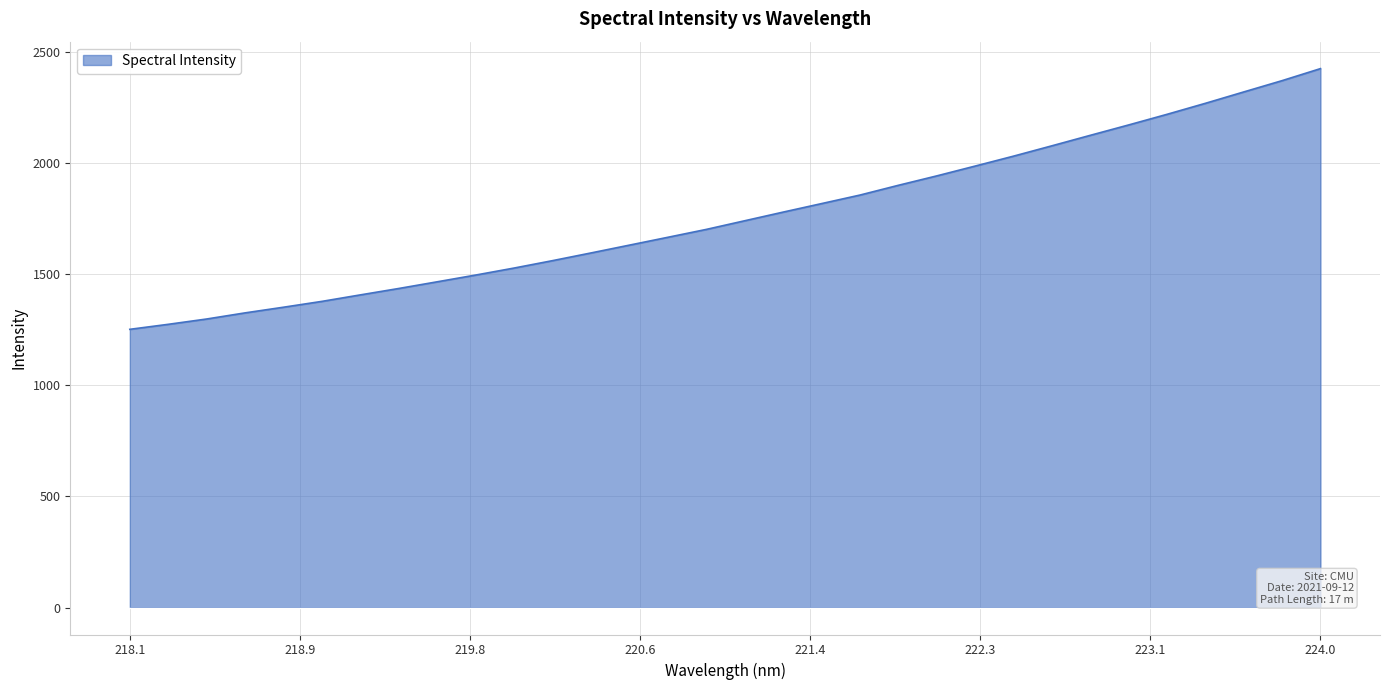

What is the difference between the maximum and minimum values?

1172.6